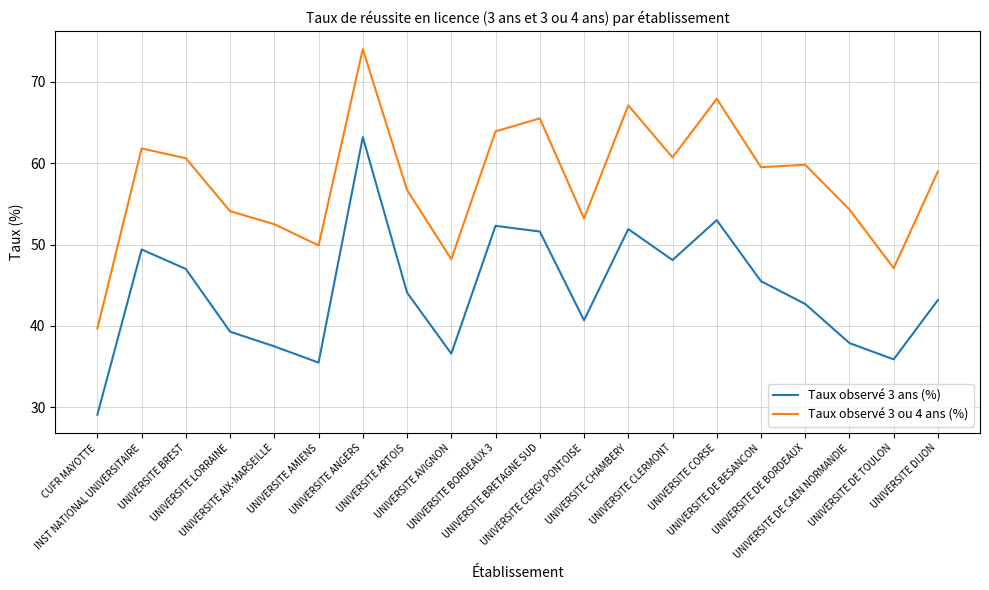

What is the maximum value for Taux observé 3 ou 4 ans (%)?

74.0